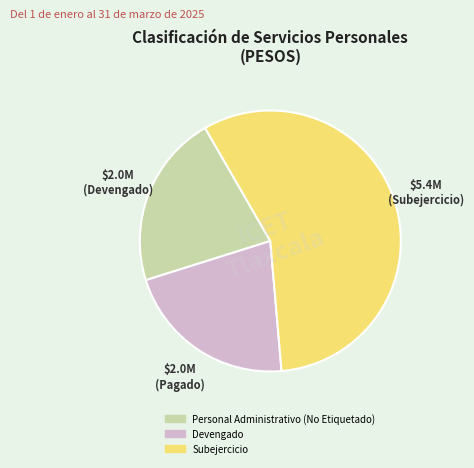

How many segments does this pie chart have?

3